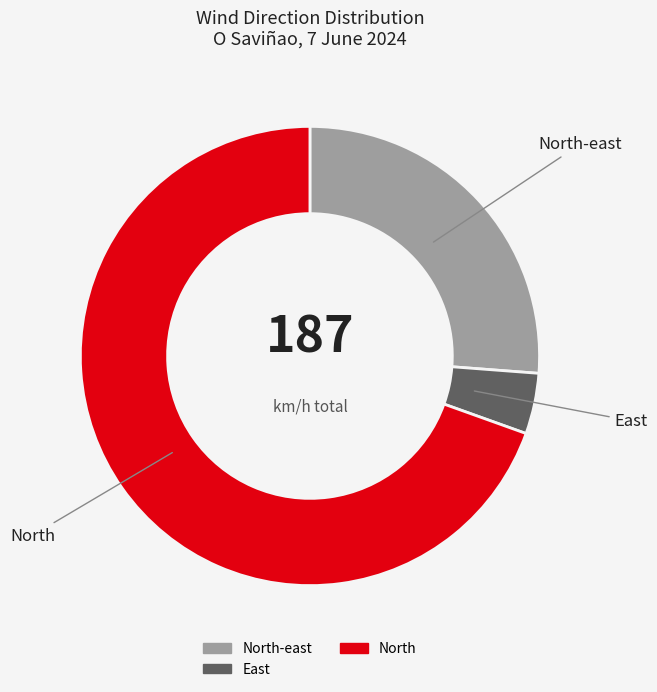

Is there a majority slice in this chart?

Yes